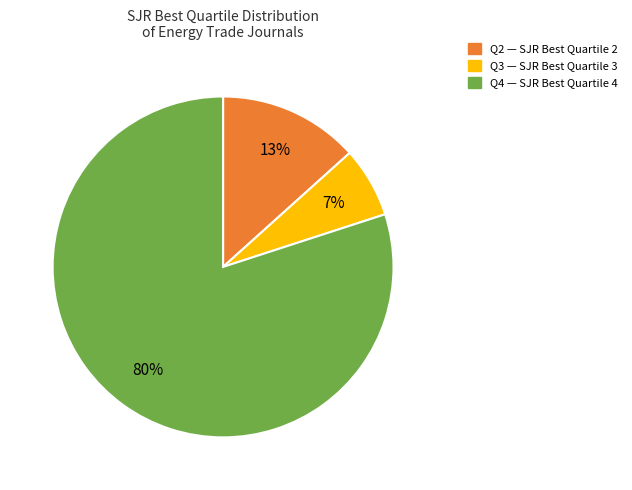

Combined, do Q2 and Q3 account for over 50%?

No